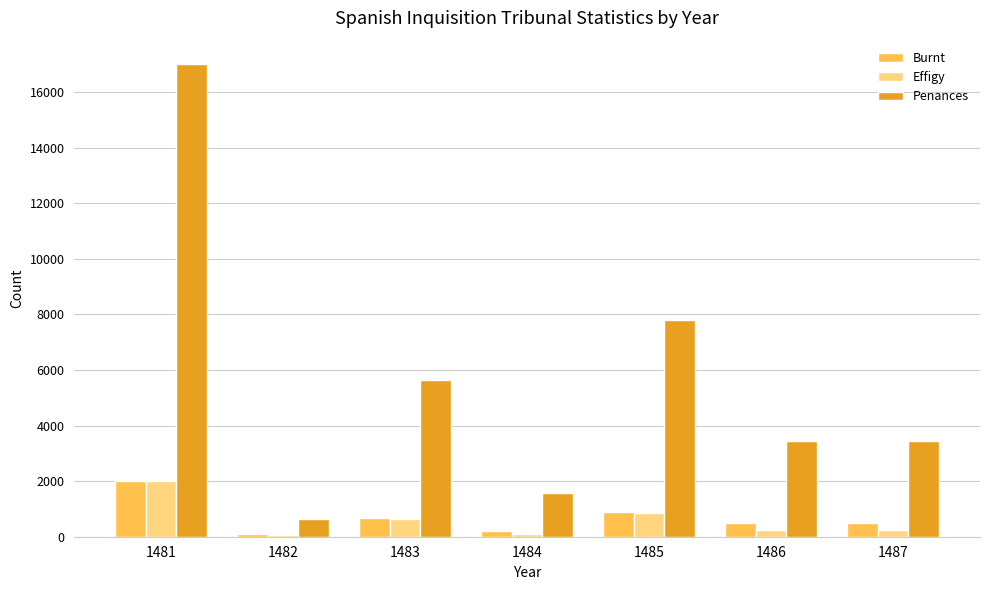

What is the average value of the Penances series?

5643